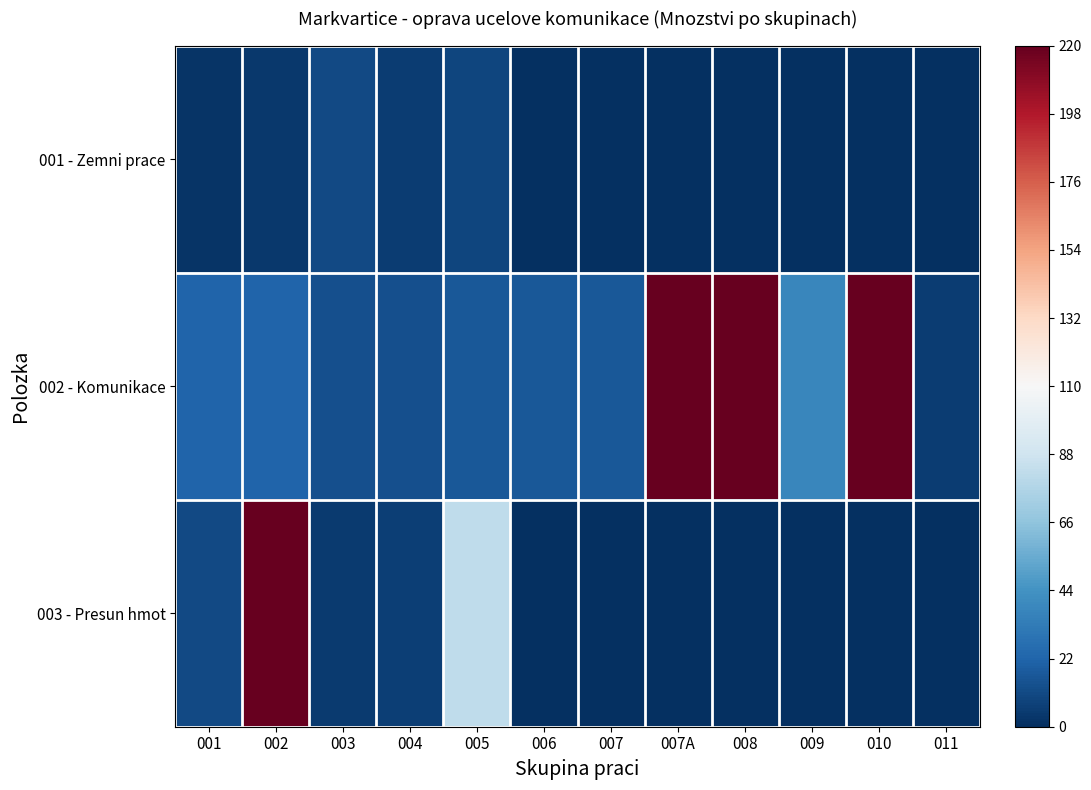

Which series has the largest total across all categories?

002 - Komunikace